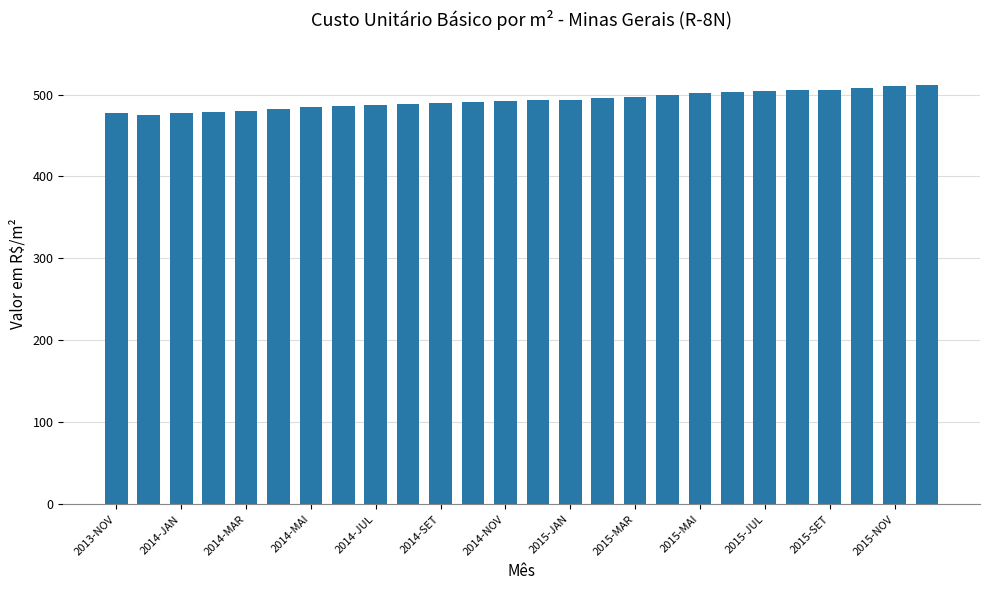

What is the difference between the maximum and minimum values?

36.7